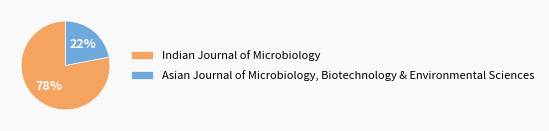

Is Asian Journal of Microbiology, Biotechnology & Environmental Sciences the majority of the pie?

No